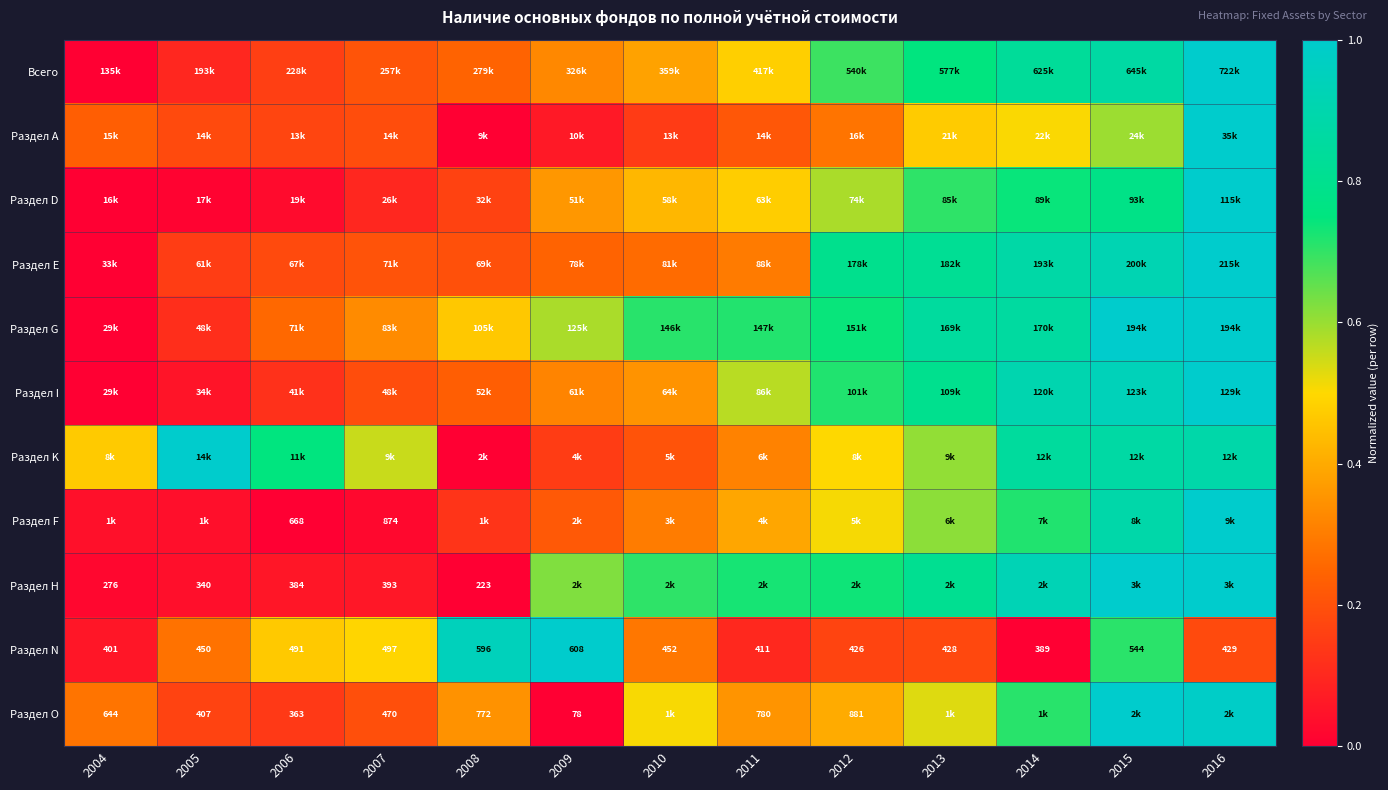

What is the difference between the second highest and minimum values in the Раздел O series?

1.0